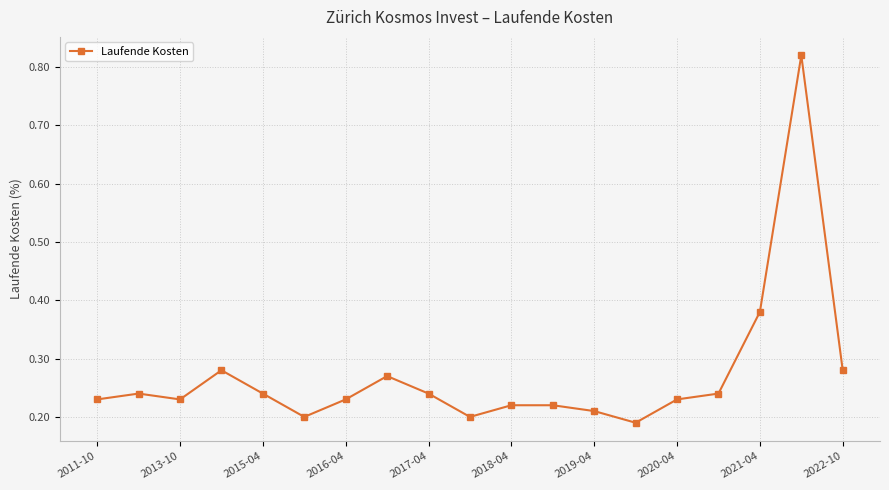

True or false: there are more than 0 points higher than both neighbors.

True